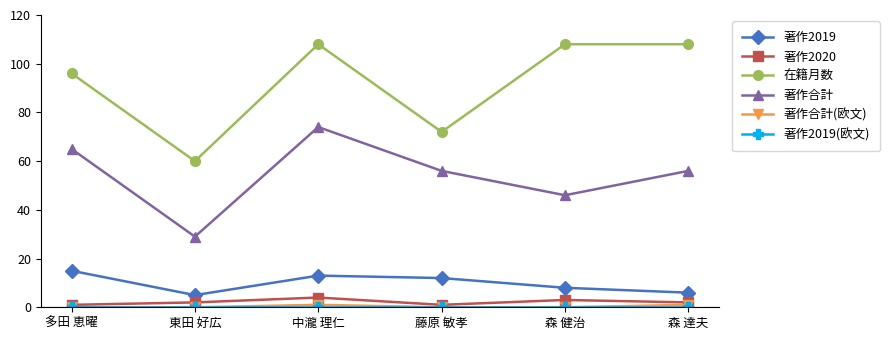

What is the label of the 2nd point from the left?

東田 好広